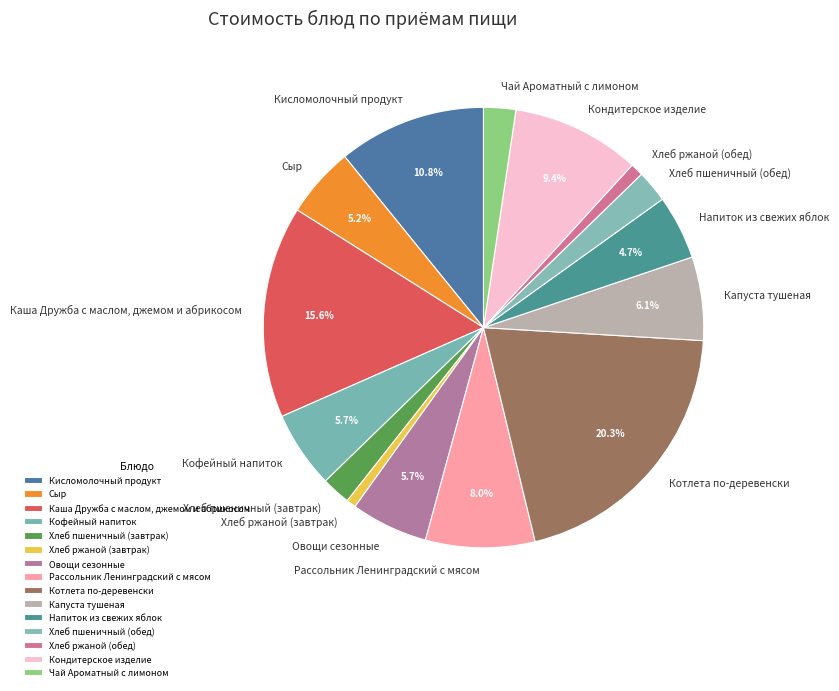

Which category has the biggest portion of the pie?

Котлета по-деревенски